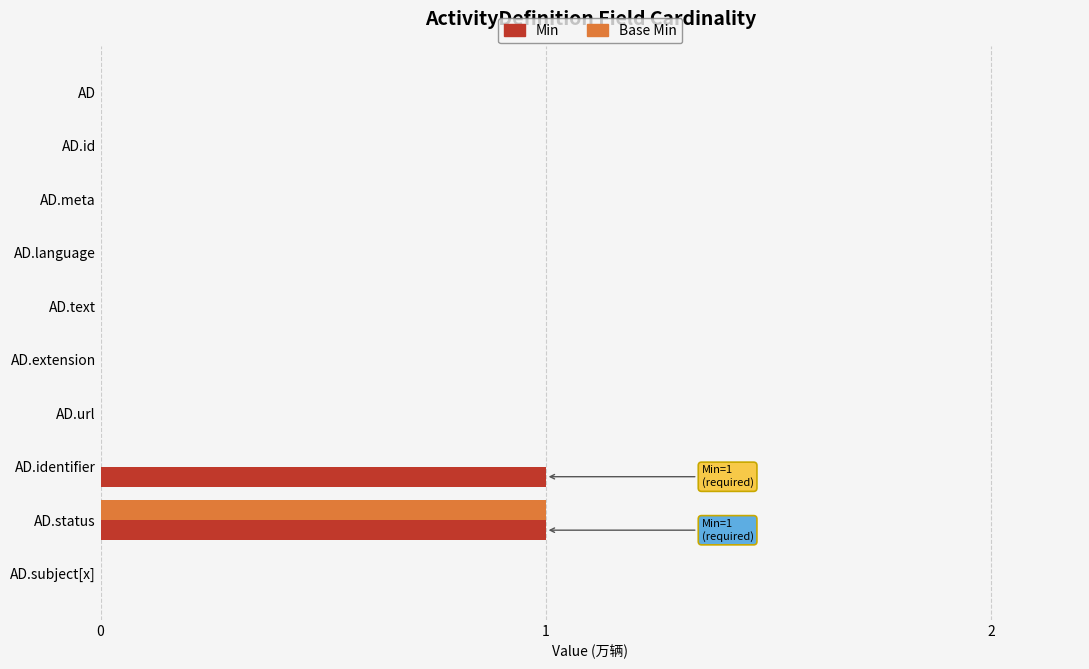

The Min series shows 0 at AD.language. True or false?

True